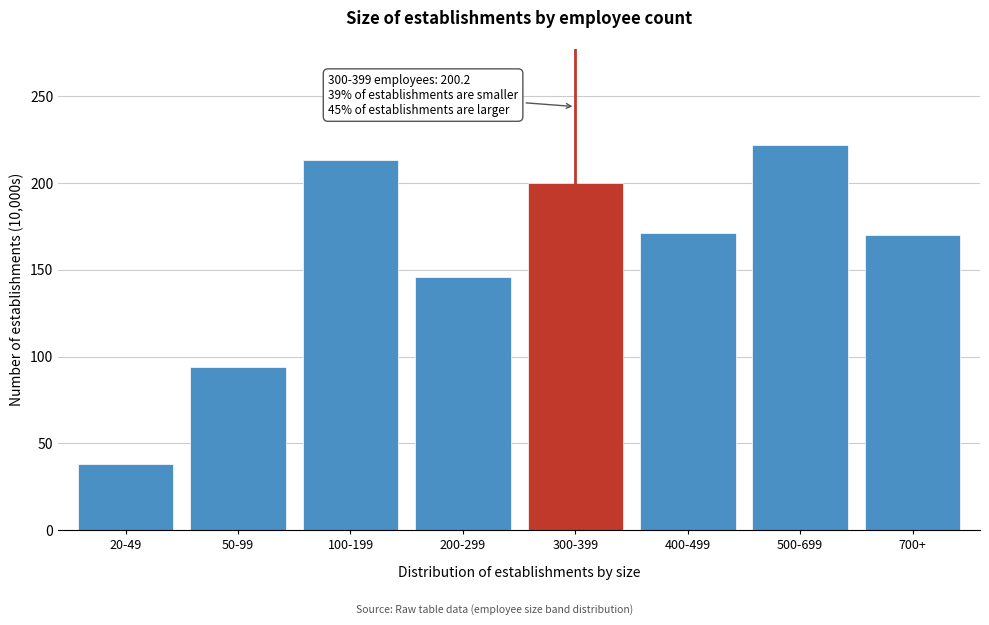

Reading left to right, transcribe all the data shown in this chart.

37.8	94.1	213.6	145.6	200.2	171.3	221.9	170.0